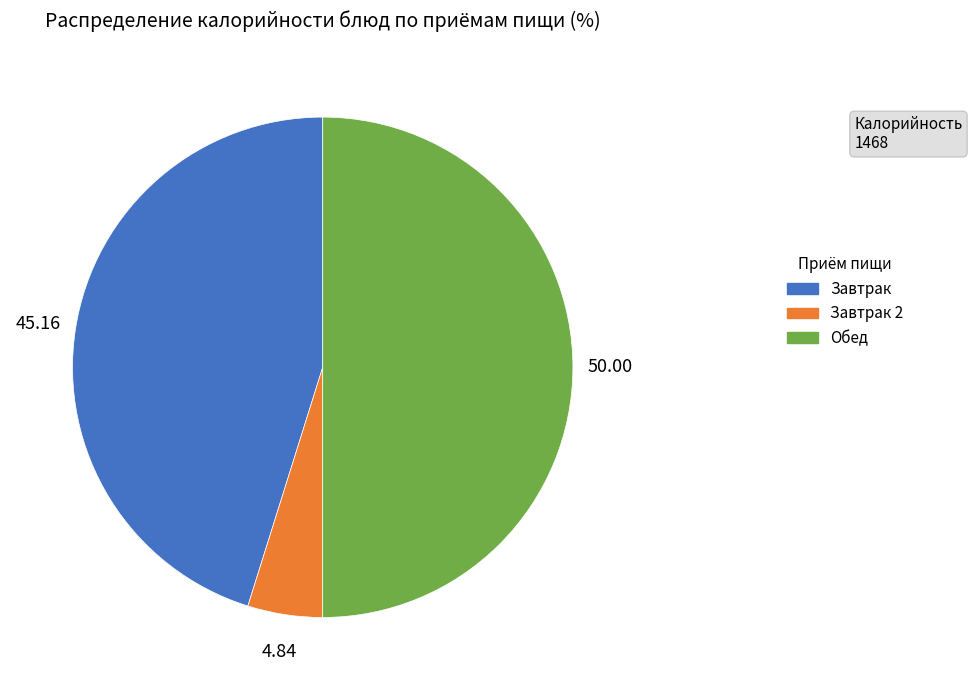

How many segments does this pie chart have?

3